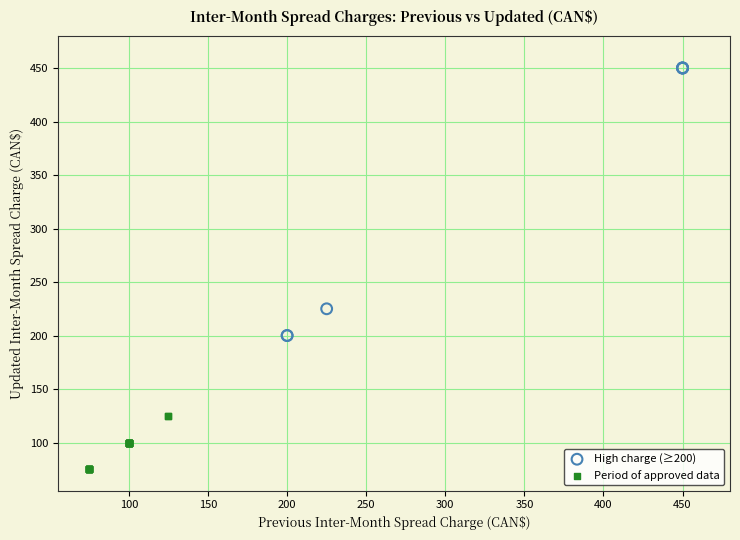

Which series has the largest Y range (max minus min)?

High charge (≥200)